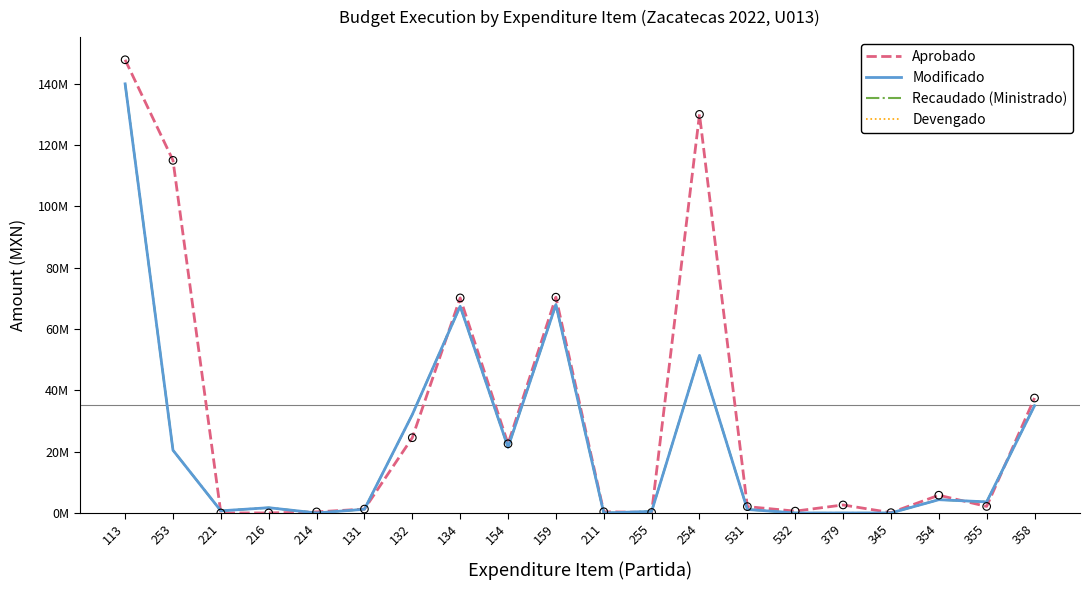

At how many categories does at least one series exceed 145772083?

1